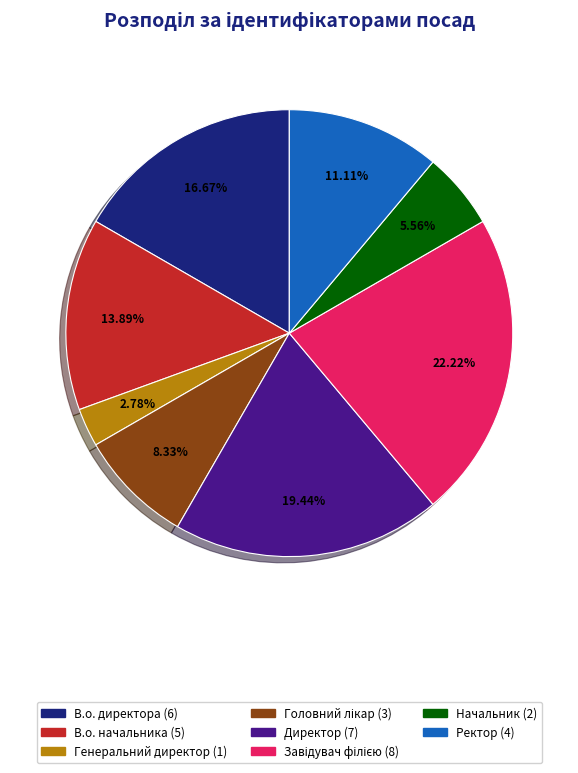

To the nearest percent, what portion does В.о. директора represent?

17%